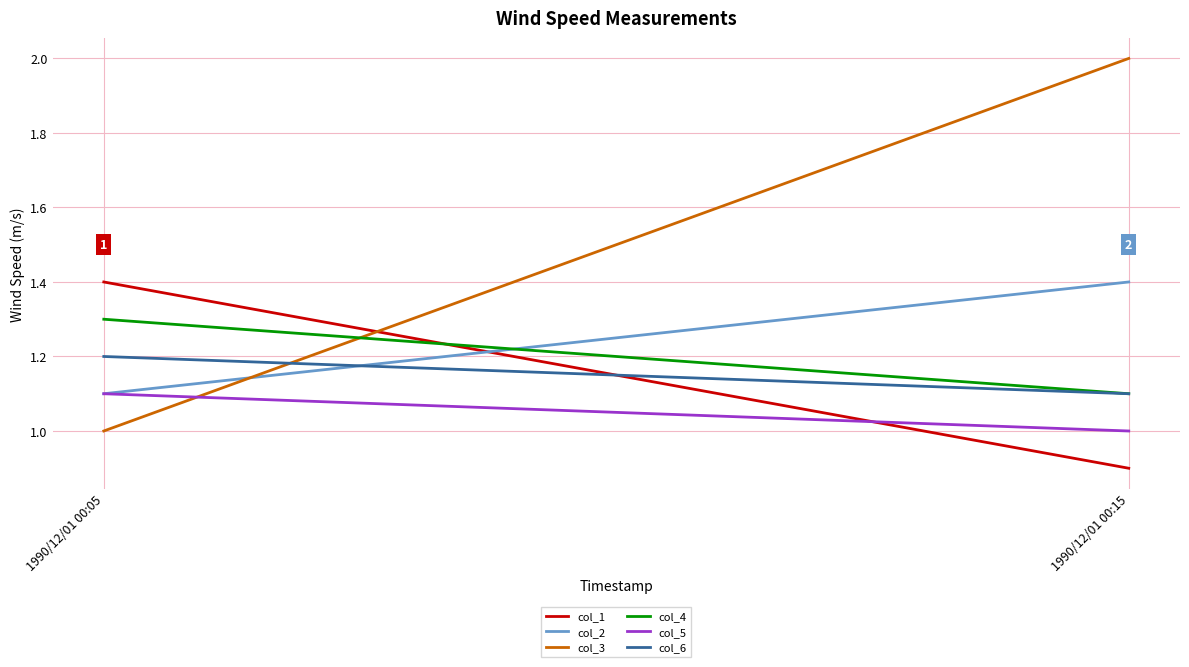

Is this an area chart (filled region under the line)?

No